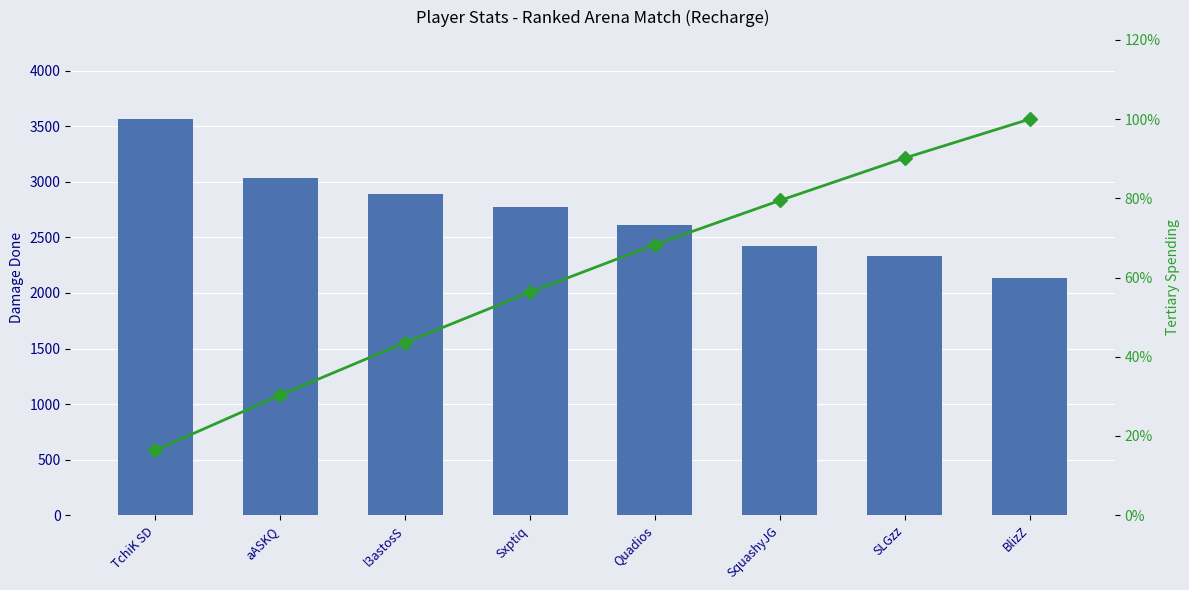

At l3astosS, list the series in order from smallest to largest.

Cumulative %, DamageDone